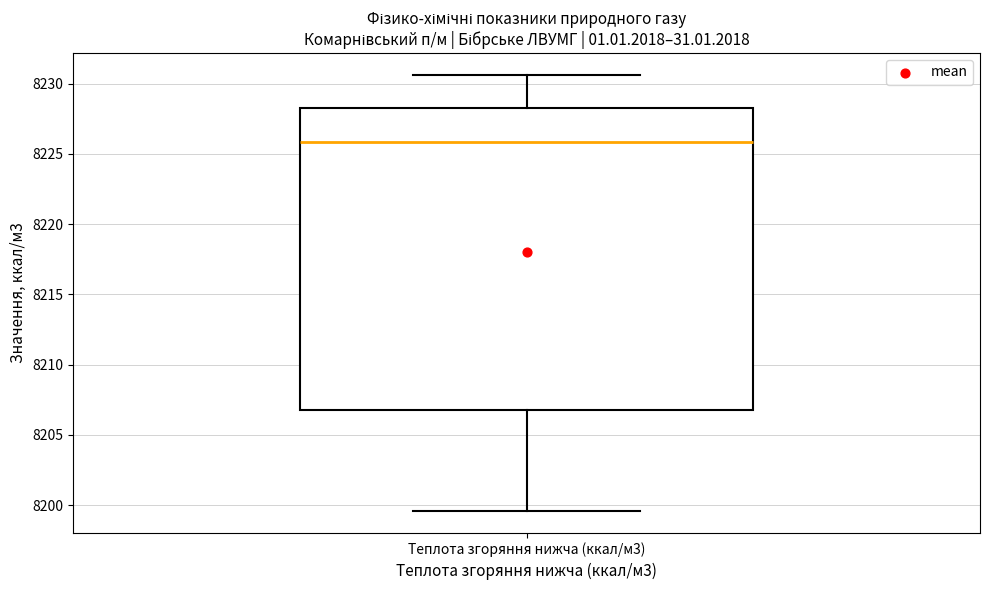

Read this box plot against the y-axis: the position of the median line, the range covered by the box, and the ends of both whiskers. The values are not printed on the chart, so give them approximately, as read against the axis.

median 8226.0, box 8206.5 to 8228.0, whiskers 8199.5 to 8230.5